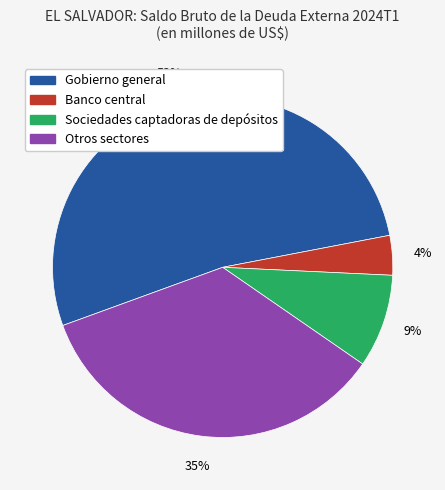

Is it true that Otros sectores is 35% of the pie?

True